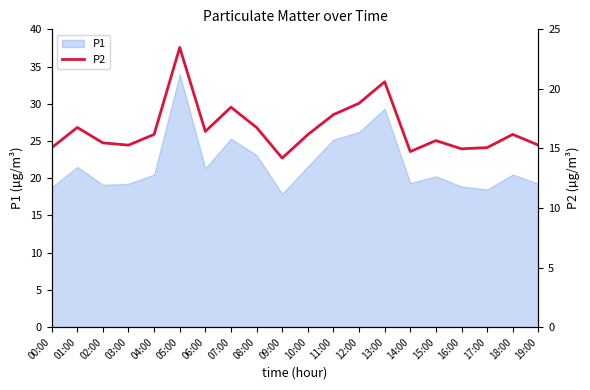

Is it true that P1 equals 28.3 at 15:00?

False